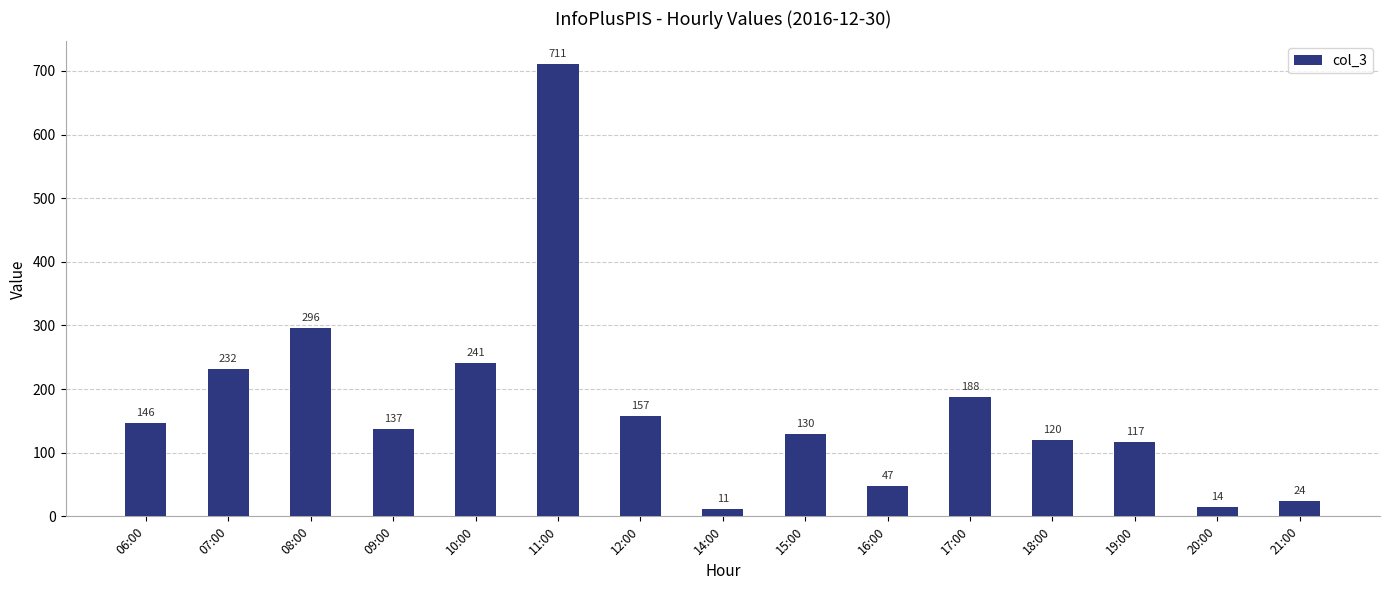

At which label is the value closest to 361?

08:00